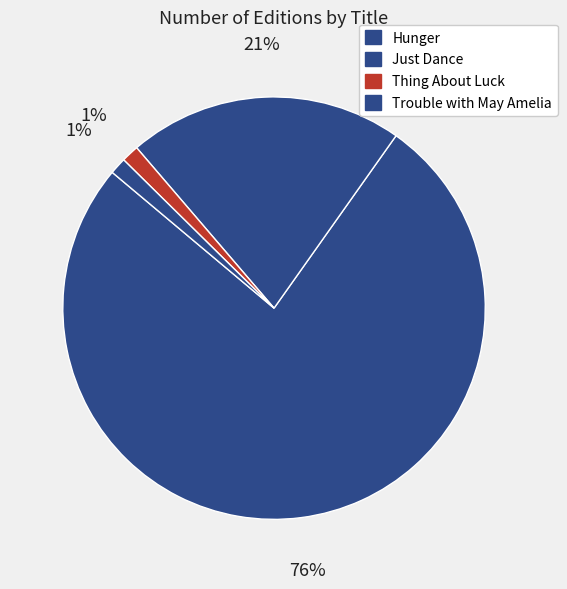

How many segments does this pie chart have?

4